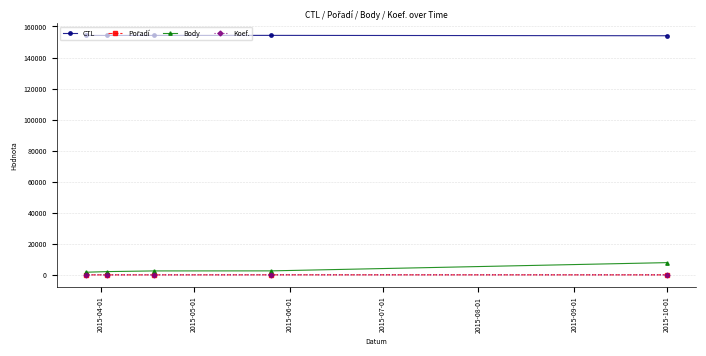

True or false: CTL and Body cross at least once.

False